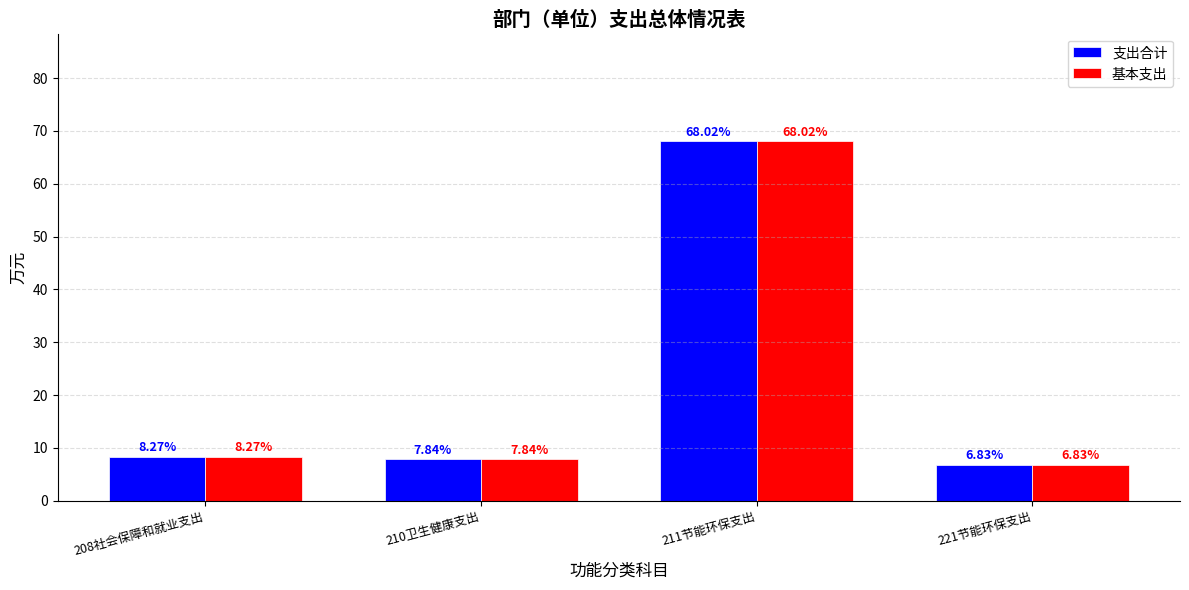

What is the value of the 基本支出 bar at the 4th from the left?

6.8